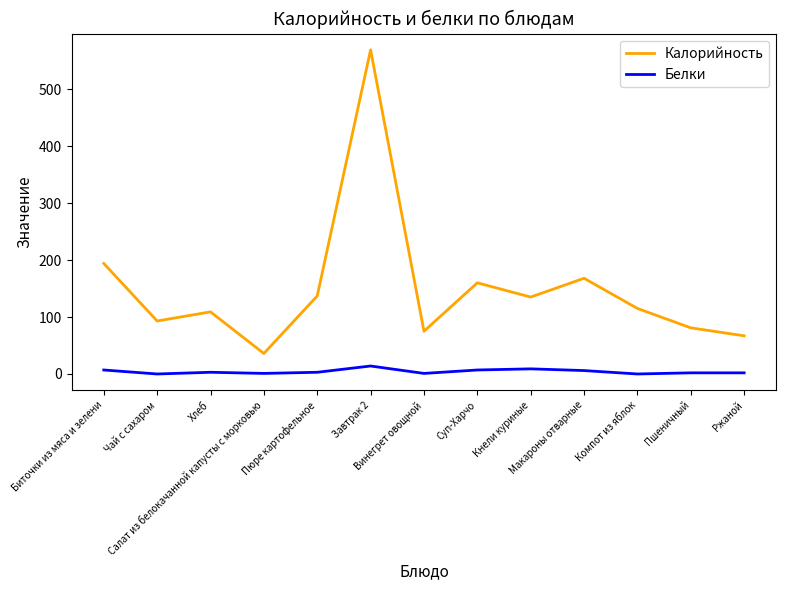

Rank the series by their average value, from highest to lowest.

Калорийность, Белки